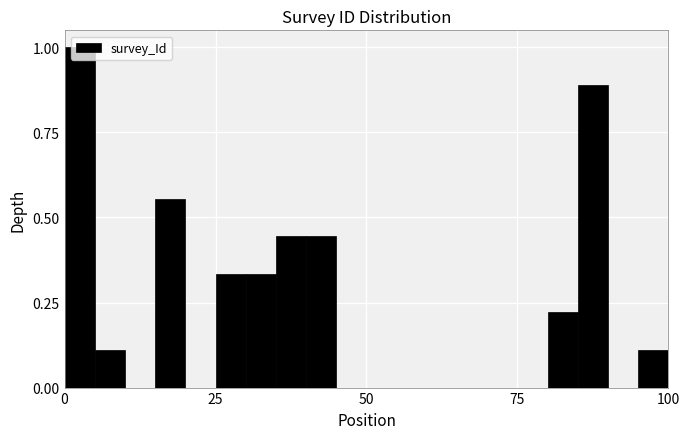

Read against the x-axis, roughly where is the centre of the tallest bar?

5